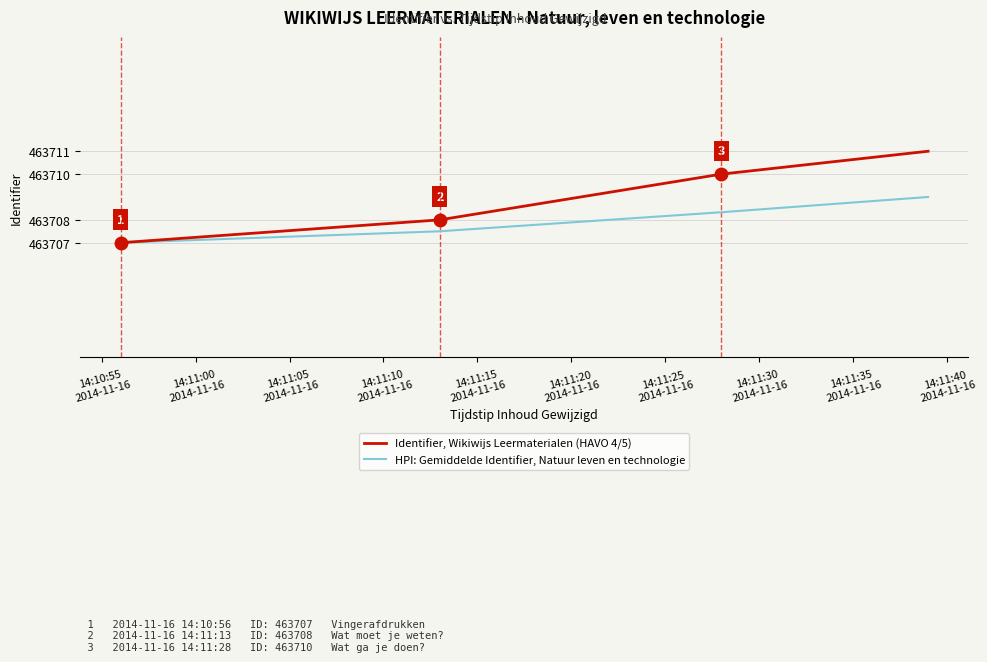

Which series has the largest total across all categories?

Identifier, Wikiwijs Leermaterialen (HAVO 4/5)